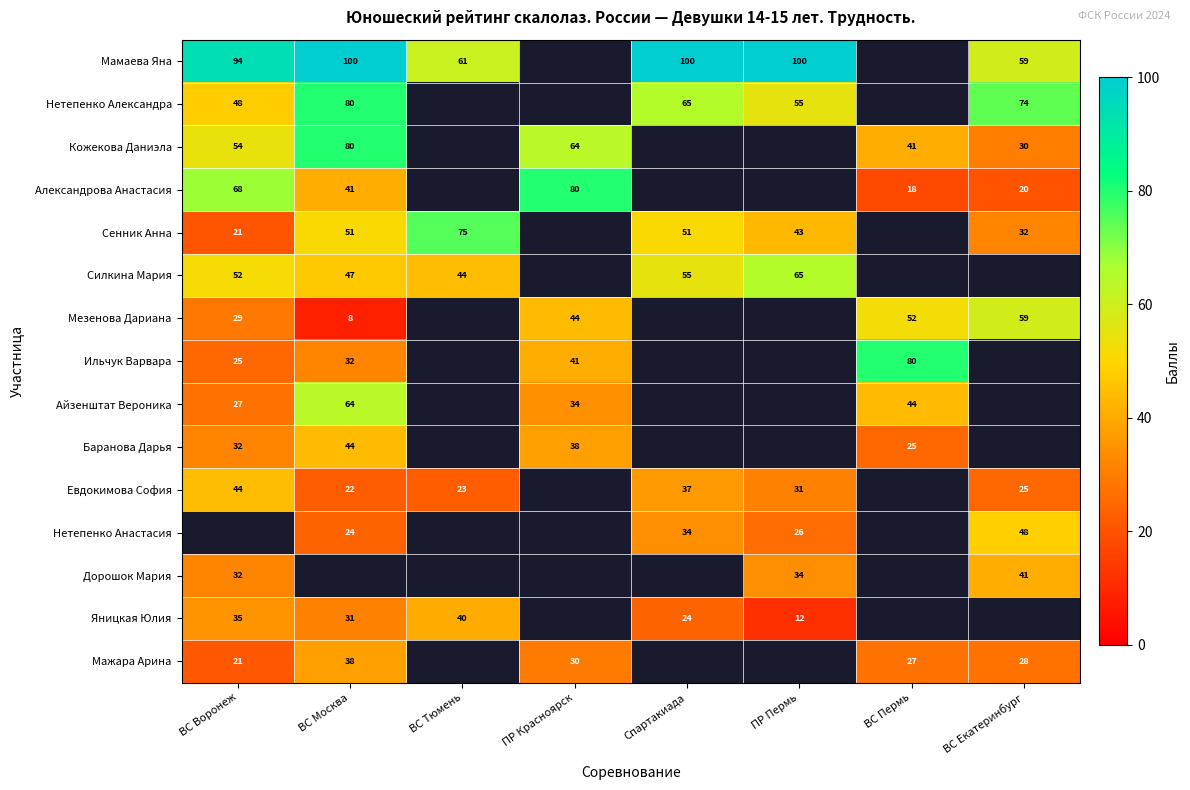

Which has a higher value, ПР Пермь or ПР Красноярск?

ПР Красноярск